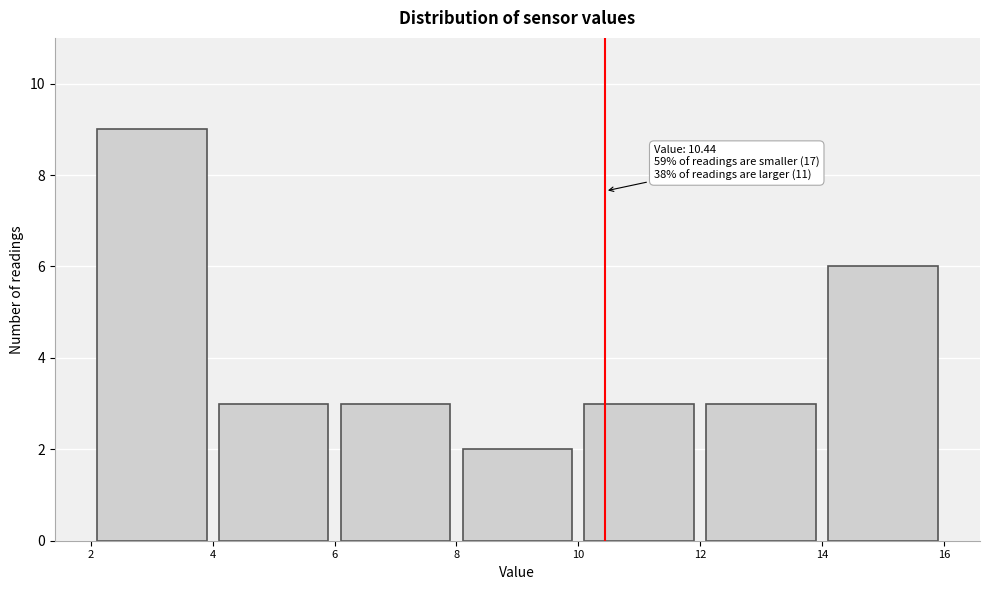

Which range on the x-axis has the tallest bar?

2 to 4